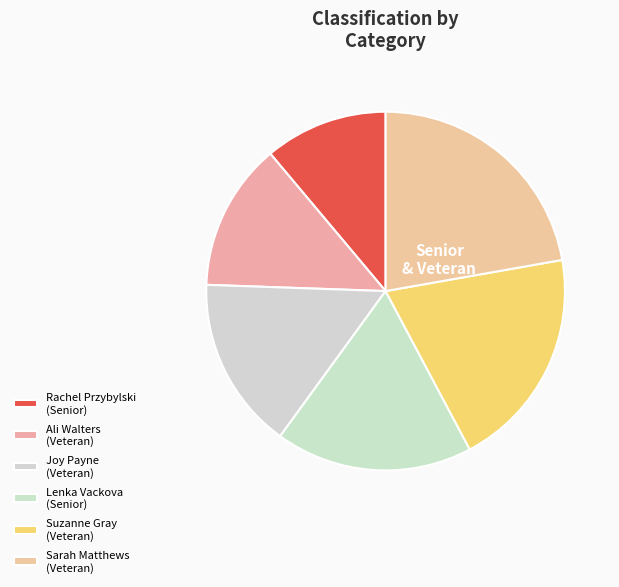

What is the smallest slice in the pie chart?

Rachel Przybylski (Senior)